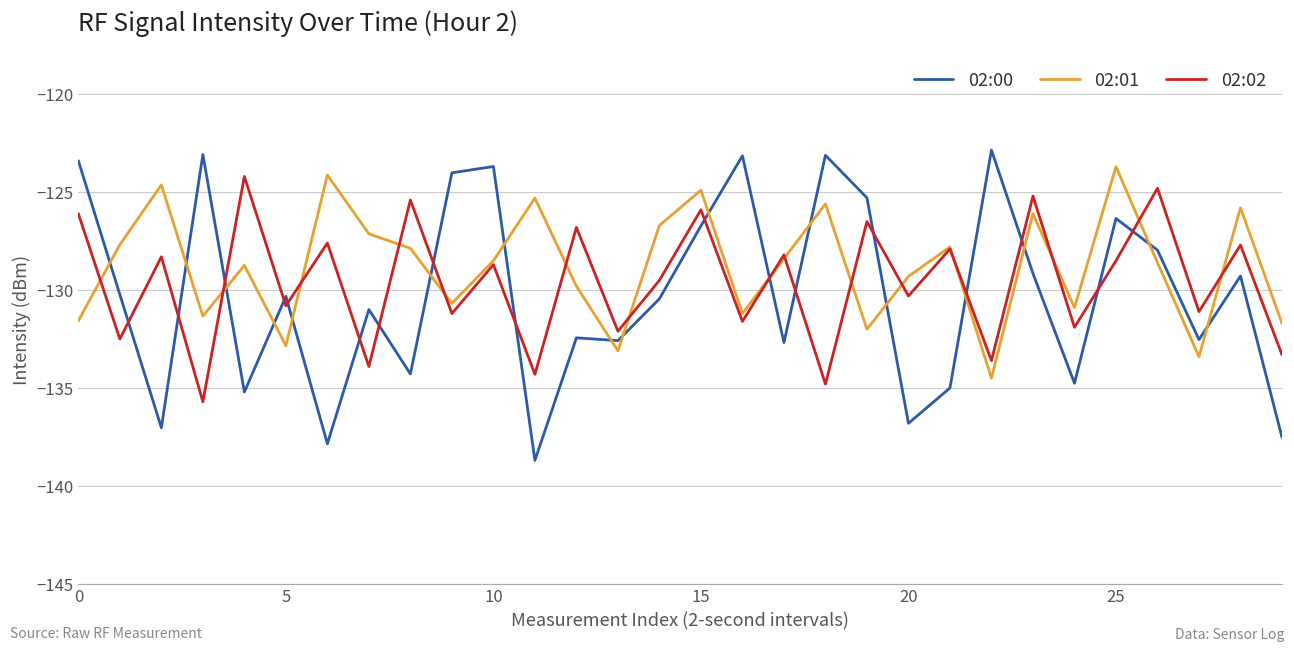

True or false: 02:01 and 02:00 cross at least once.

True